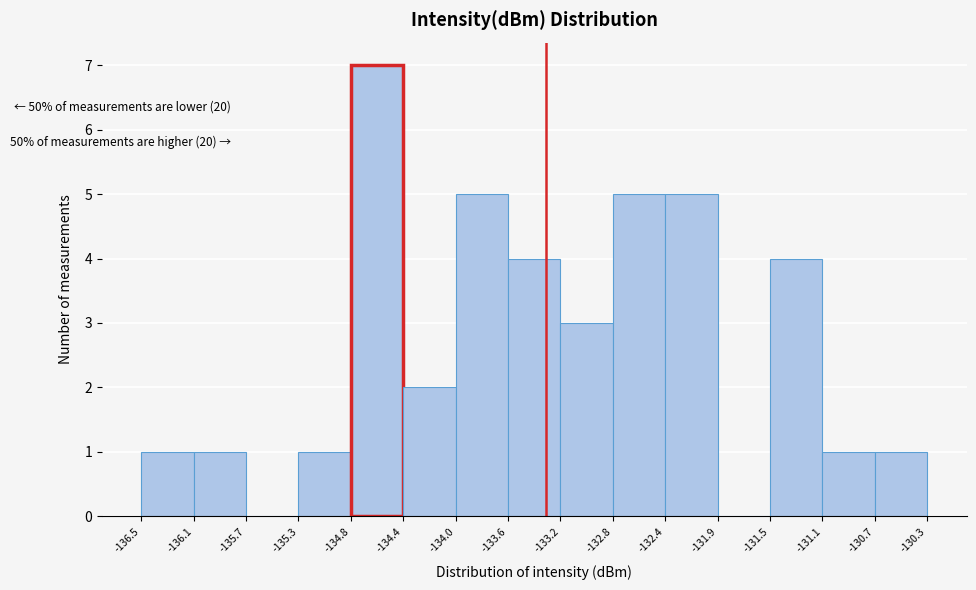

Over which range of the x-axis is the bar tallest?

-134.8 to -134.4